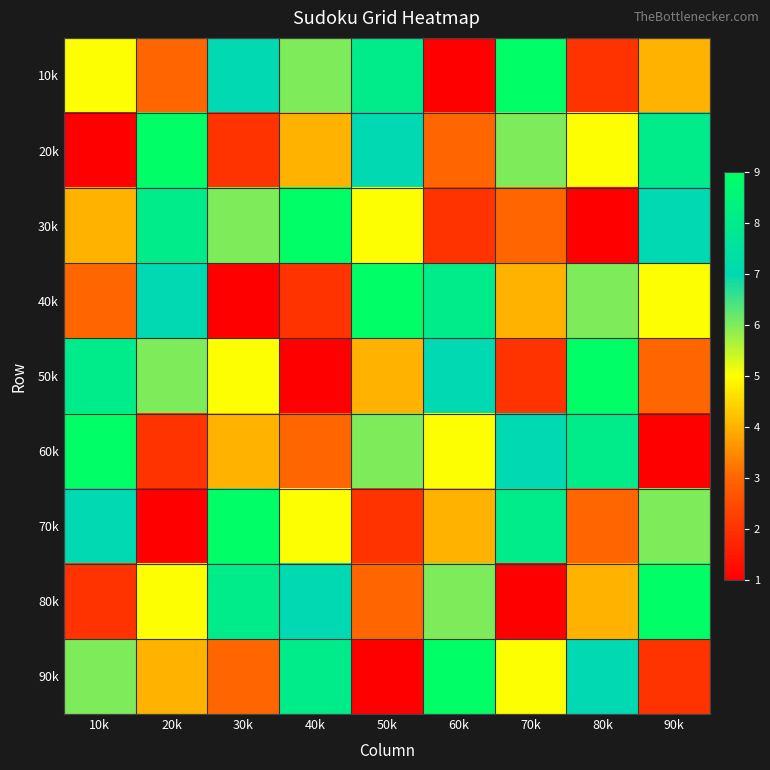

What is the difference between the highest and lowest values at 10k?

8